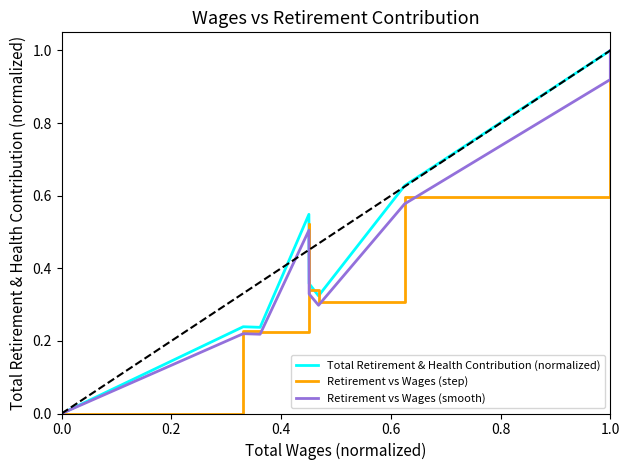

Between 0.8 and 0.0, which is larger?

0.8